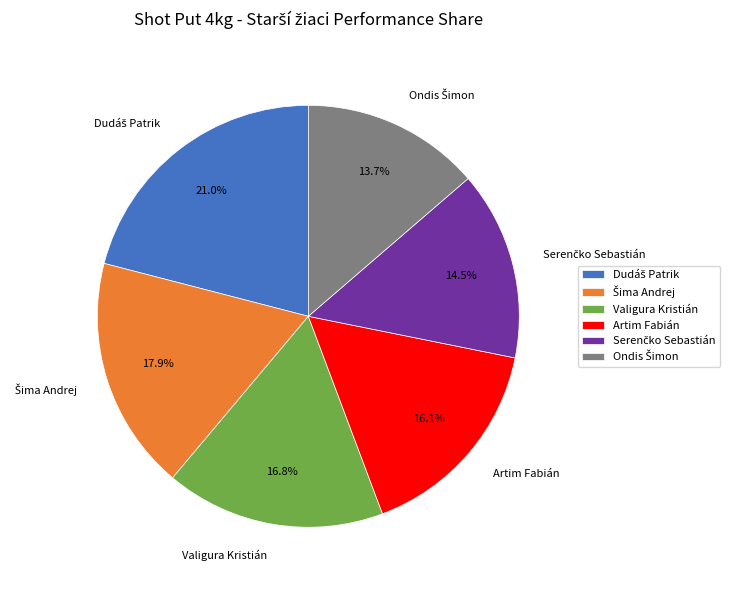

Is there any slice that represents more than half of the pie?

No